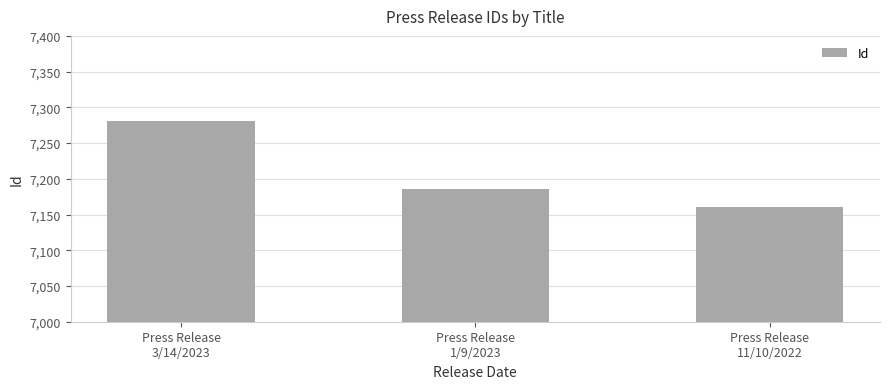

What is the difference between the values at Press Release
3/14/2023 and Press Release
11/10/2022?

121